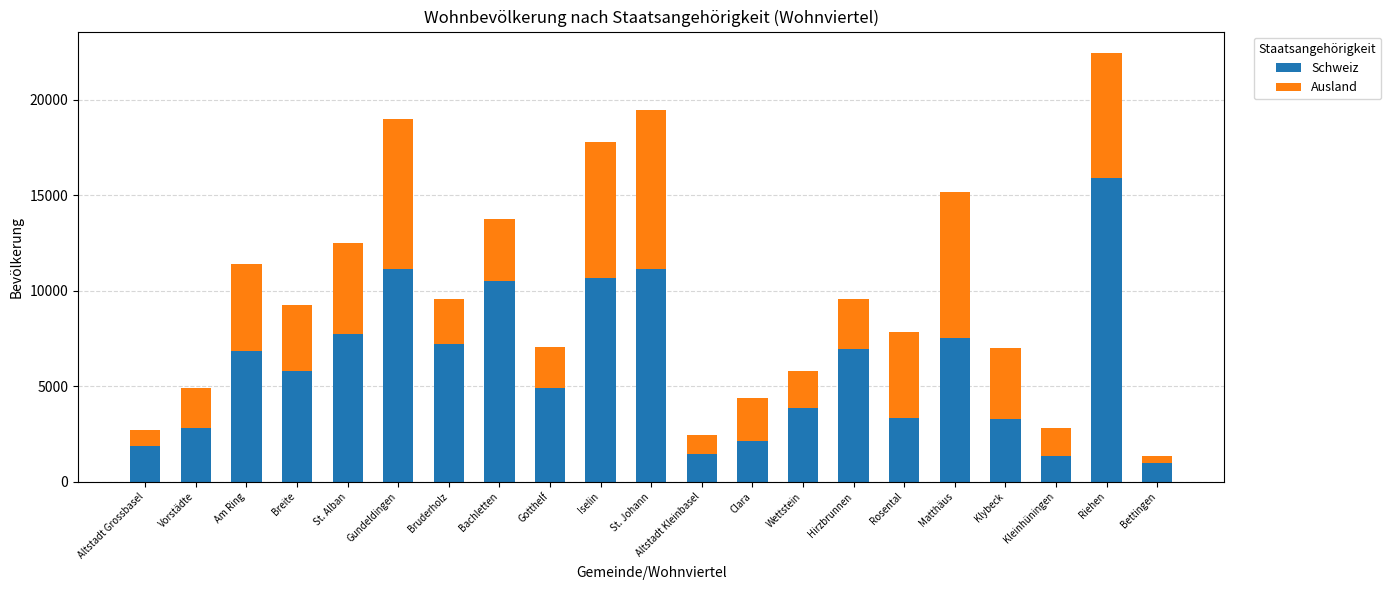

At which label does Schweiz reach its peak?

Riehen